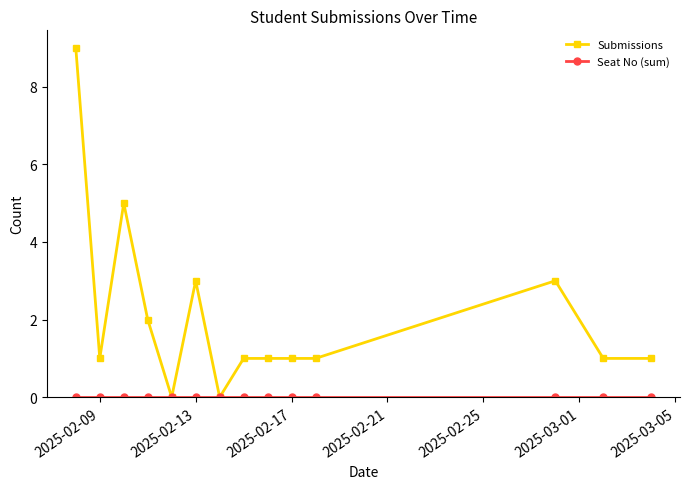

Which series has the largest range (max minus min)?

Submissions